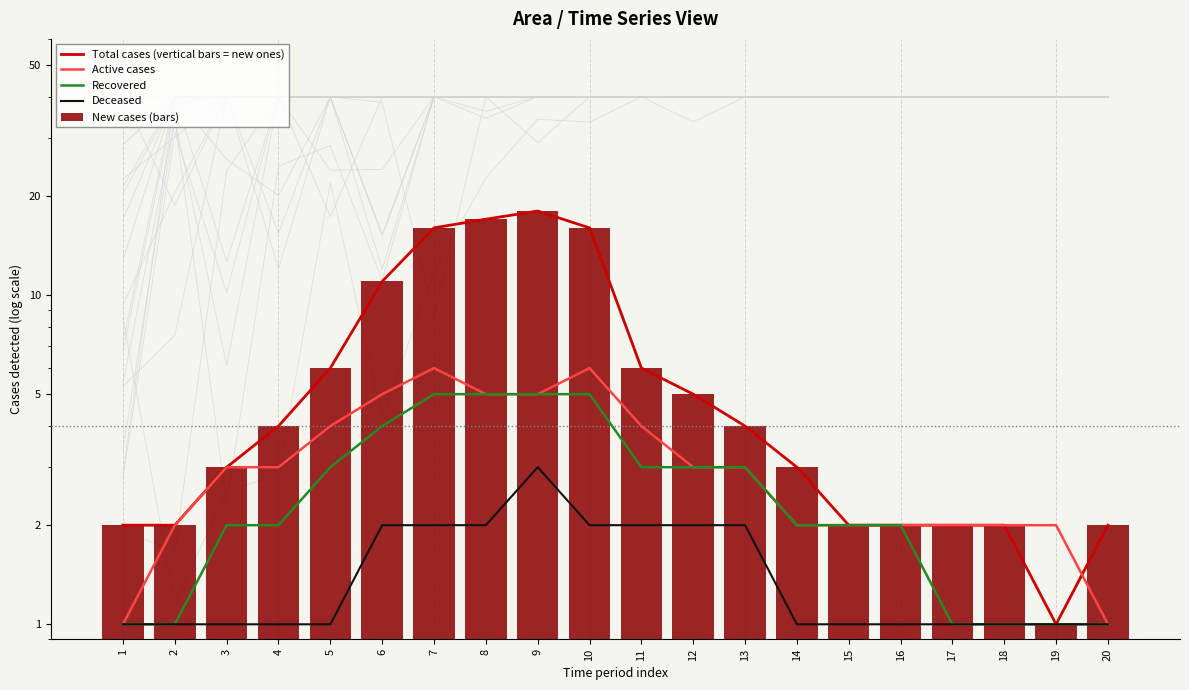

The value of Deceased at 18 is 1. True or false?

False